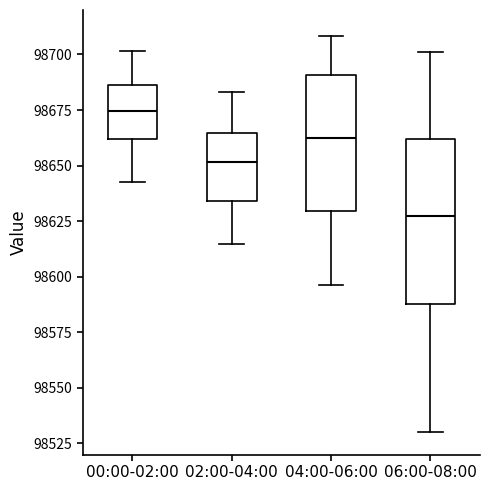

Where is the lower edge of the box for 00:00-02:00 on the y-axis? The values are not printed on the chart, so give them approximately, as read against the axis.

98660